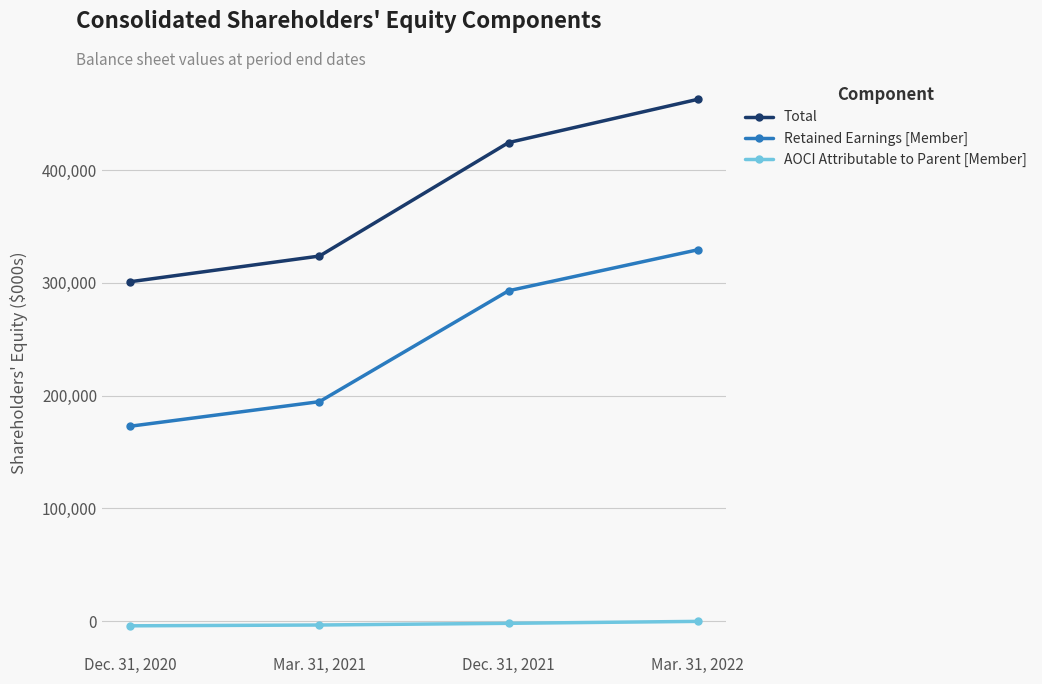

What is the approximate value of Retained Earnings [Member] at Mar. 31, 2022?

329309